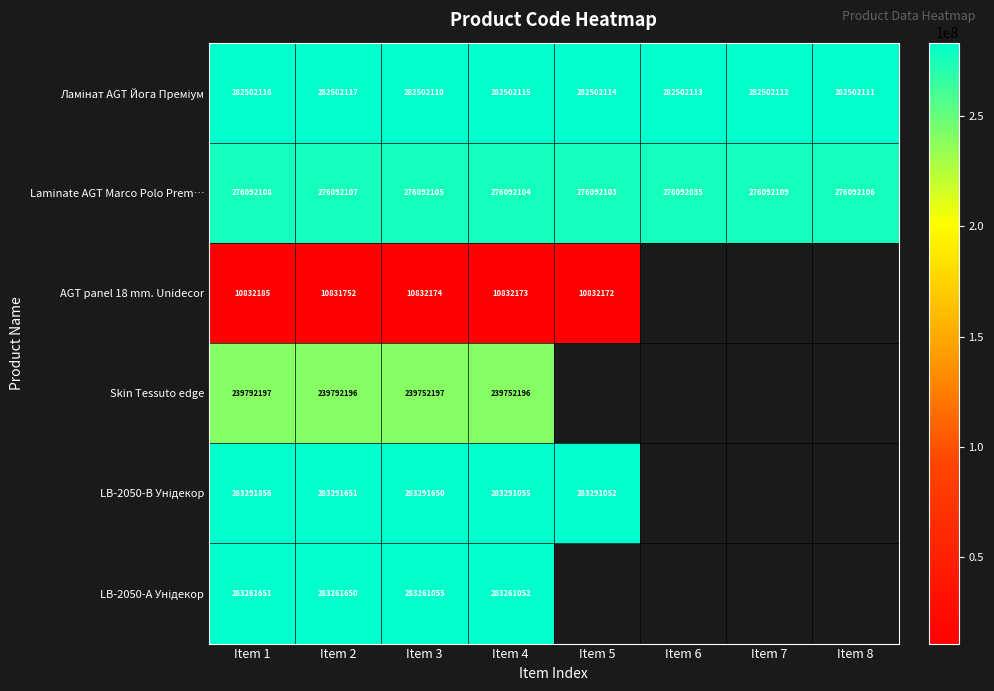

What is the difference between the highest and lowest values at Item 2?

272459899